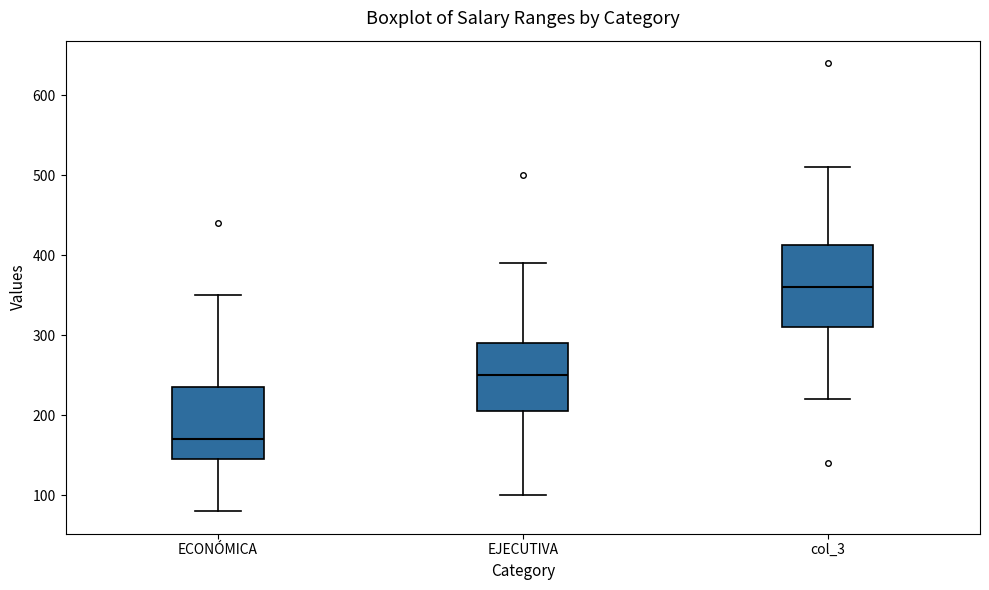

Where is the lower edge of the box for ECONÓMICA on the y-axis? The values are not printed on the chart, so give them approximately, as read against the axis.

150